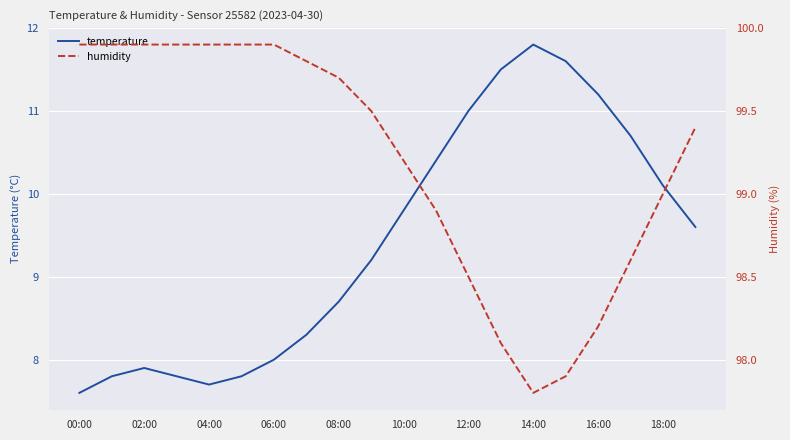

True or false: temperature has a value of 5.4 at 19.

False